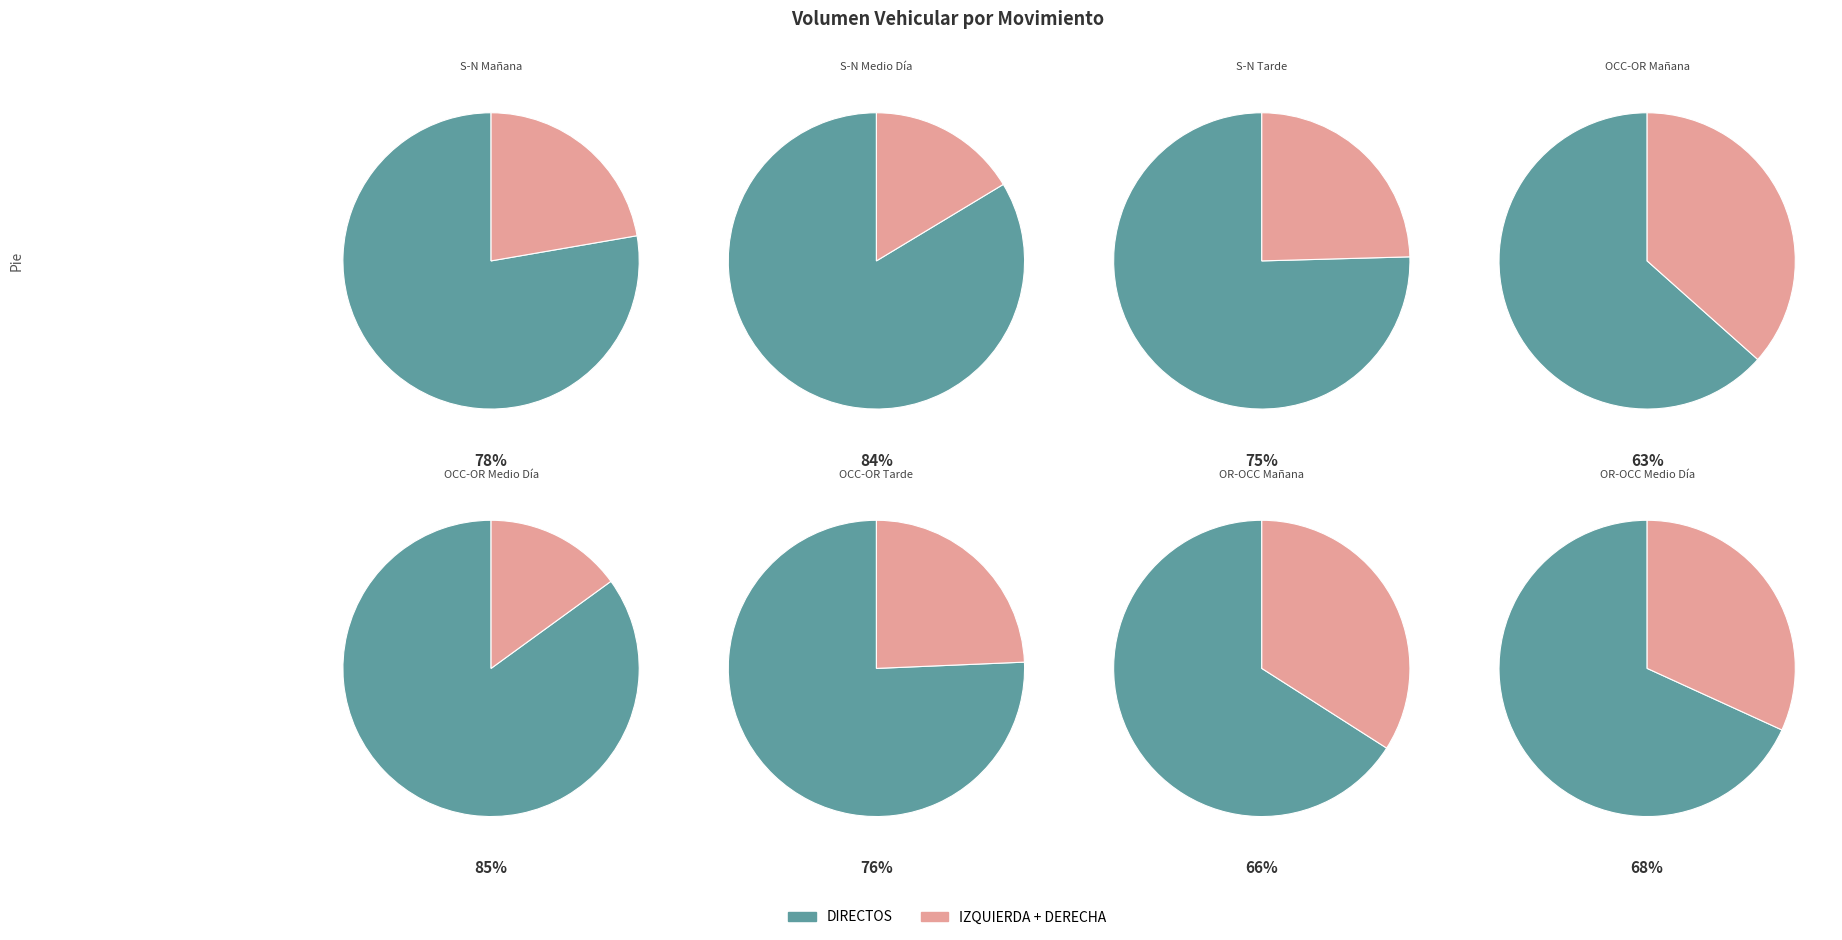

Which series changed the most between S-N Medio Día and OCC-OR Mañana?

DIRECTOS